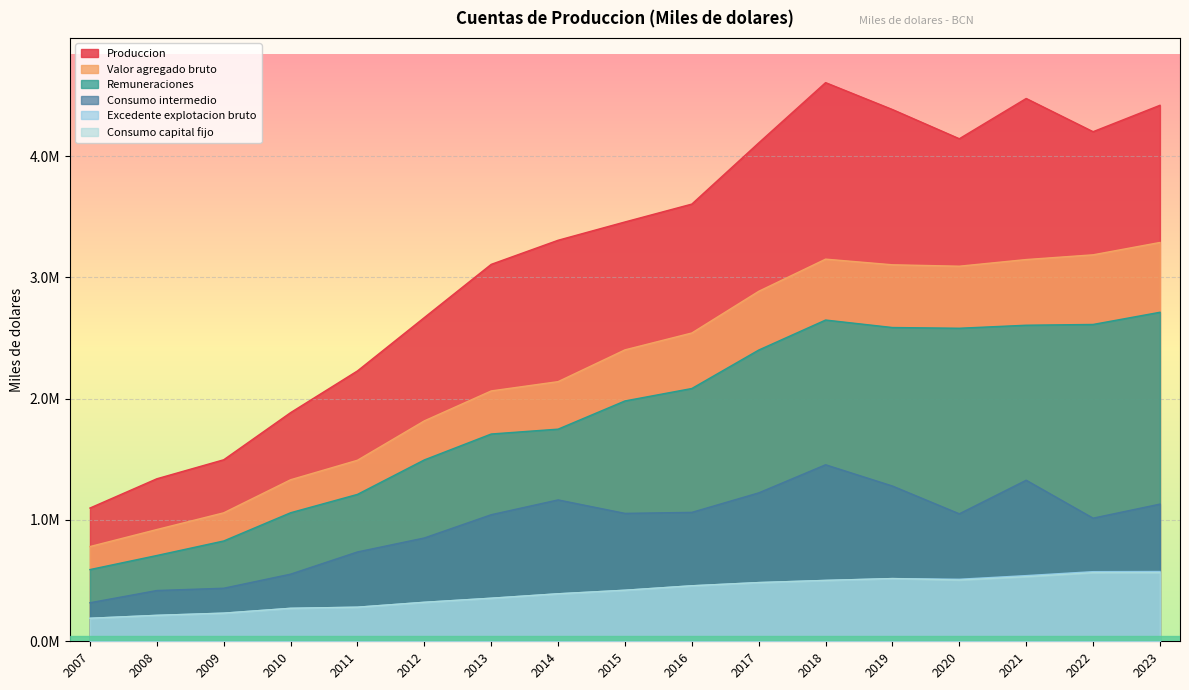

Which category has the highest value across all series?

2018